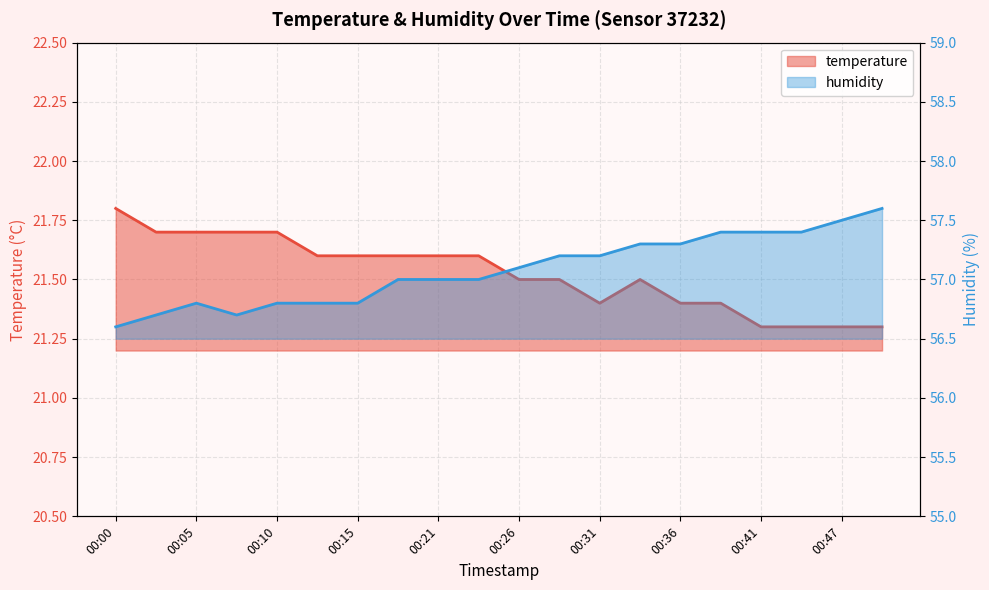

At which category does temperature reach its first local peak?

00:34